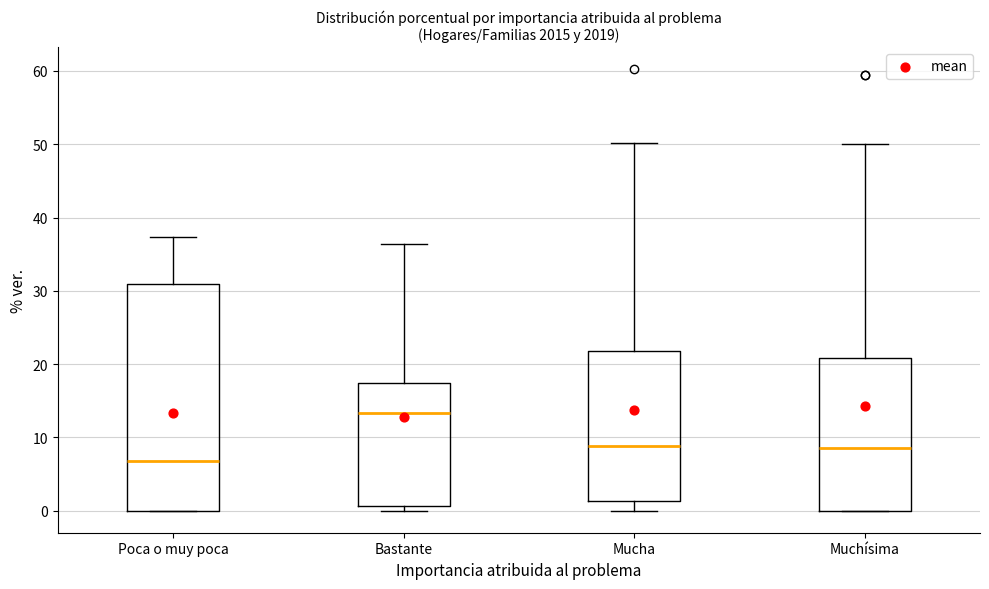

Reading left to right, transcribe this box plot: for each box, give where its median line is, the range the box spans, and where its two whiskers end, as read against the y-axis. The values are not printed on the chart, so give them approximately, as read against the axis.

Poca o muy poca: median 7, box 0 to 31, whiskers 0 to 37
Bastante: median 13, box 1 to 17, whiskers 0 to 36
Mucha: median 9, box 1 to 22, whiskers 0 to 50
Muchísima: median 9, box 0 to 21, whiskers 0 to 50